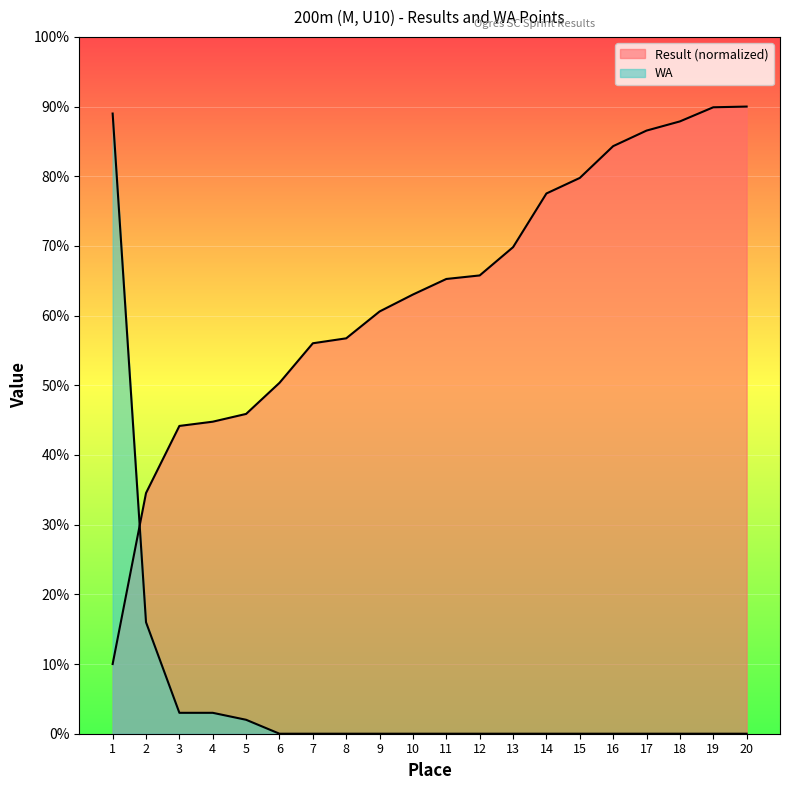

How many categories are shown in the chart?

20